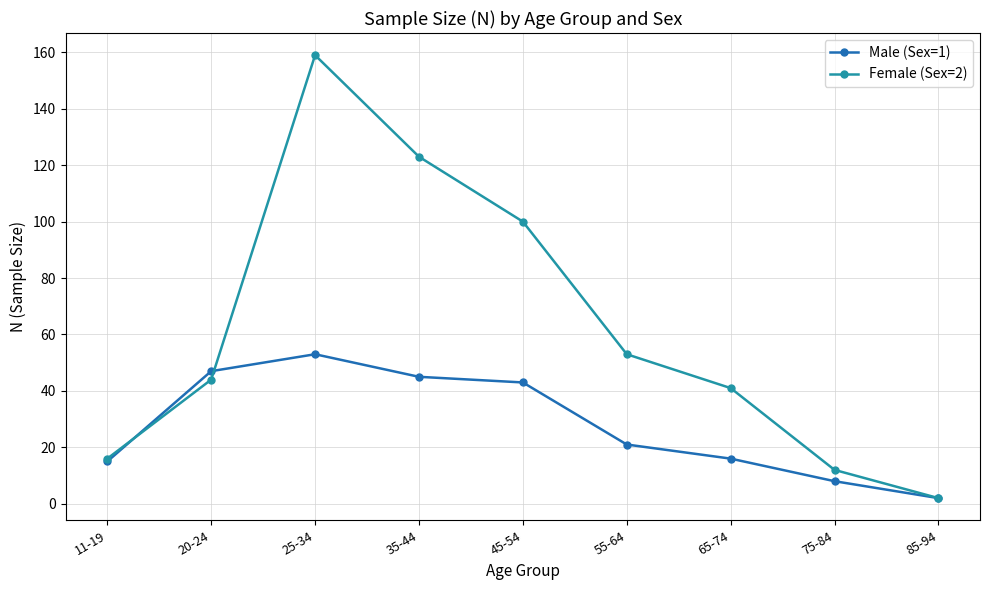

What is the difference between the second highest and minimum values in the Female (Sex=2) series?

121